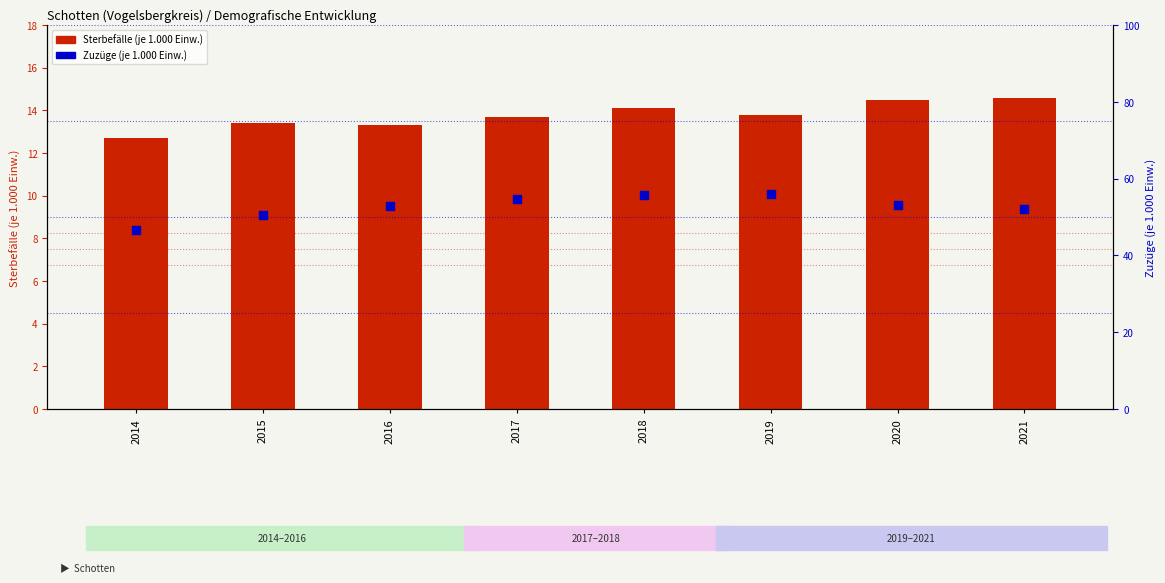

Which series has the widest spread of Y values?

Zuzüge (je 1.000 Einw.)